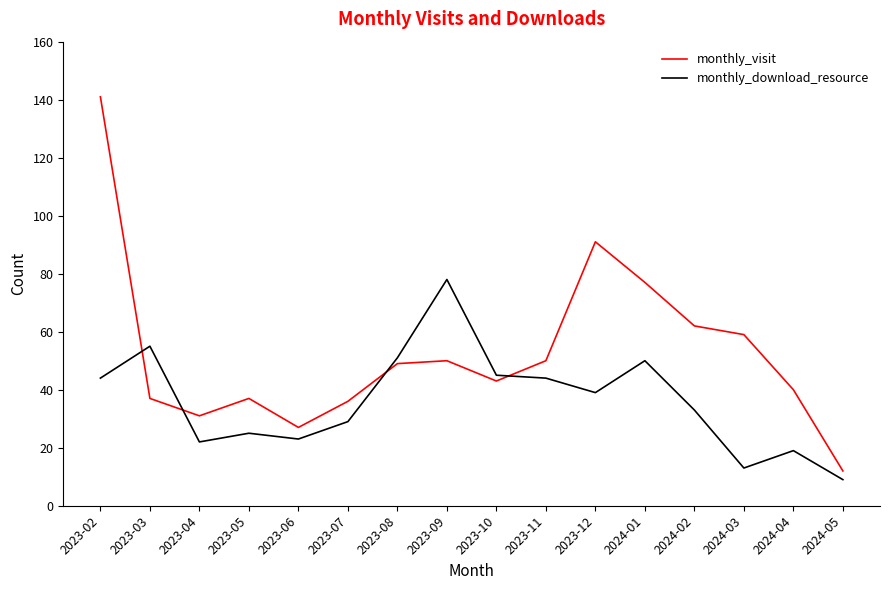

How many times do monthly_visit and monthly_download_resource cross each other?

4